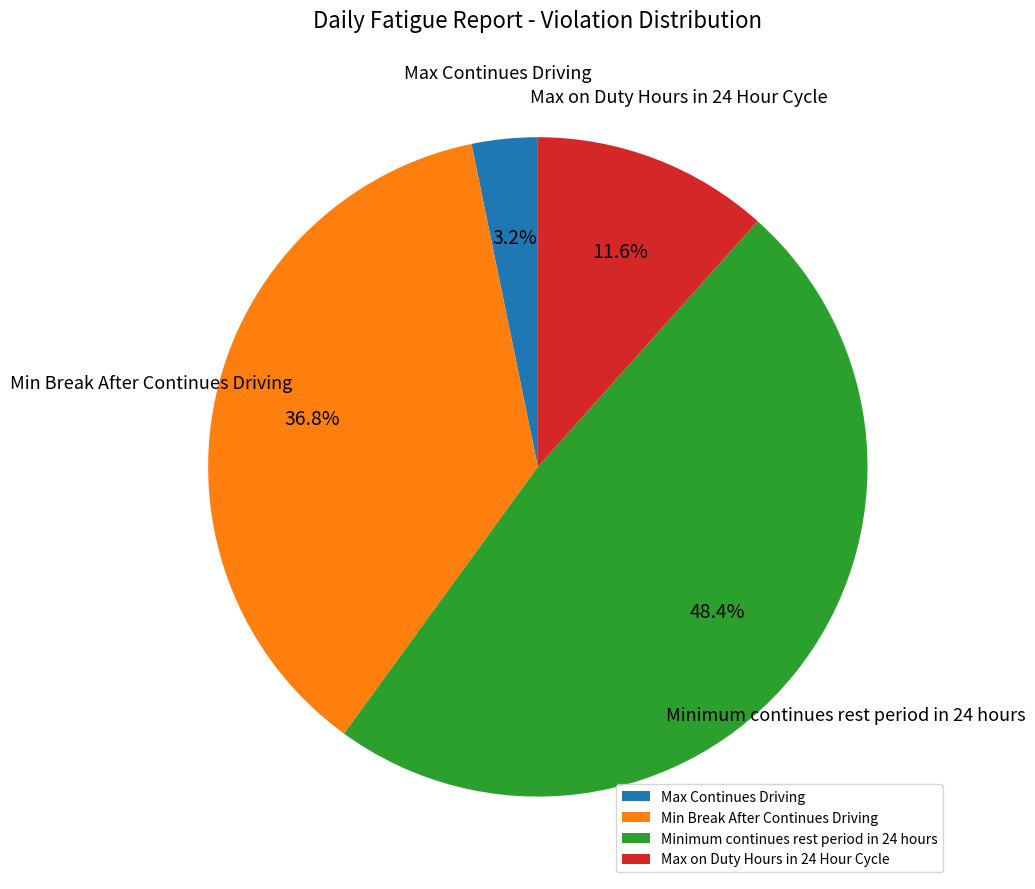

Is the sum of Max Continues Driving and Max on Duty Hours in 24 Hour Cycle greater than half?

No